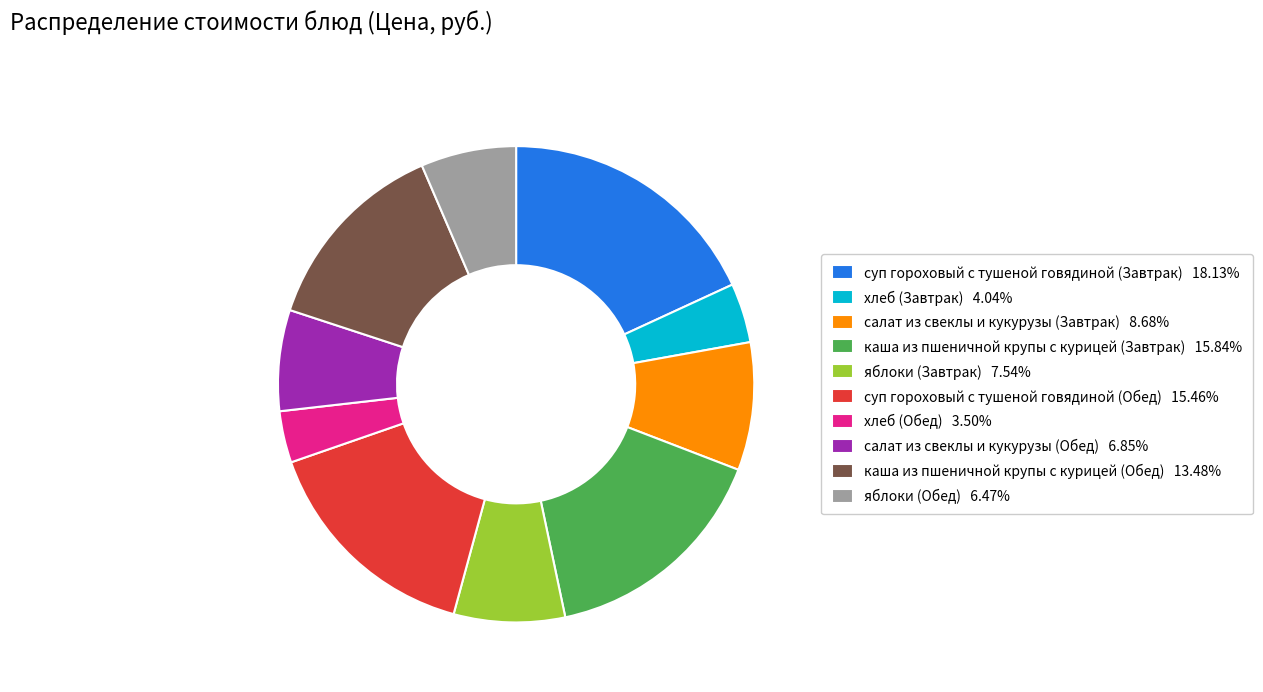

Combined, do каша из пшеничной крупы с курицей (Завтрак) 15.84% and яблоки (Обед) 6.47% account for over 50%?

No